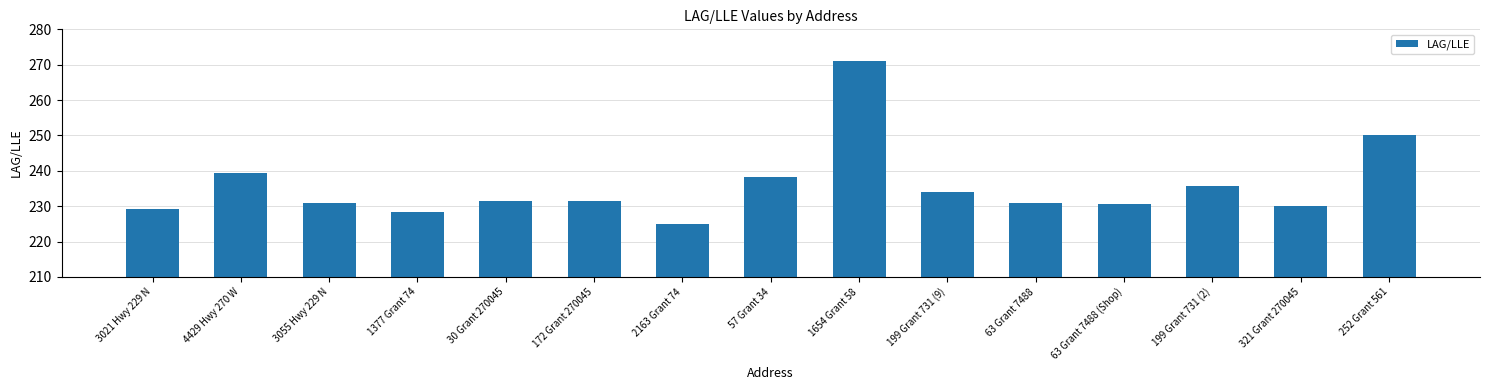

The value at 4429 Hwy 270 W is 373.2. True or false?

False